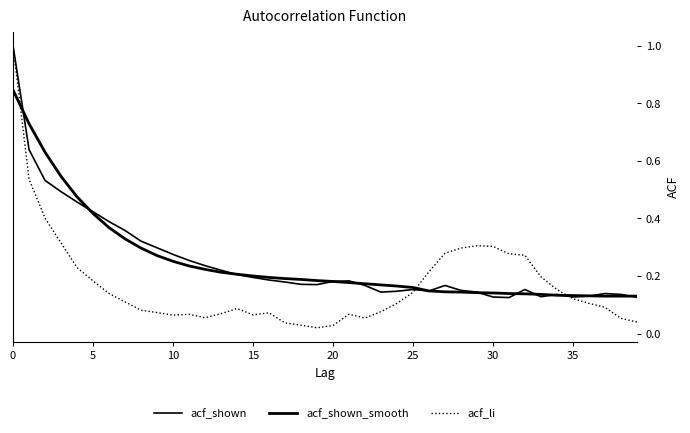

How many lines are shown in the chart?

3